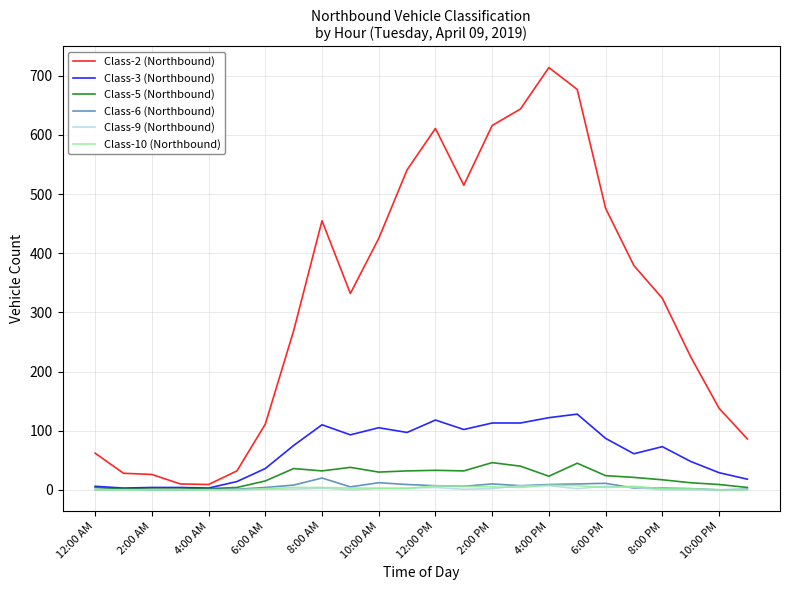

What is the maximum value shown in the chart?

714